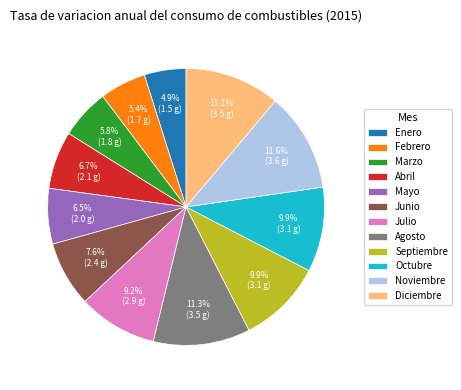

Count the number of slices in the pie.

12